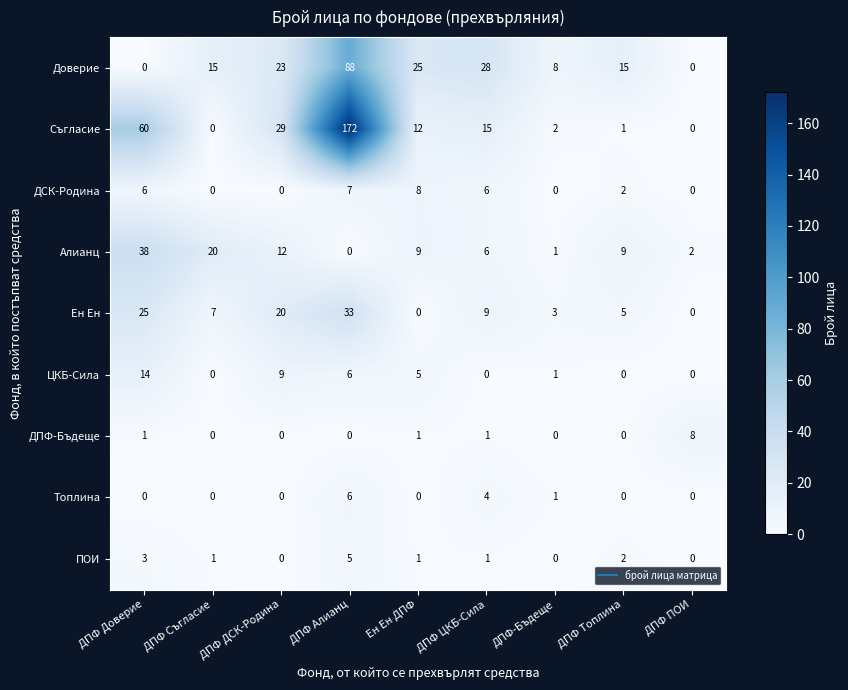

Which series has the largest total across all categories?

Съгласие